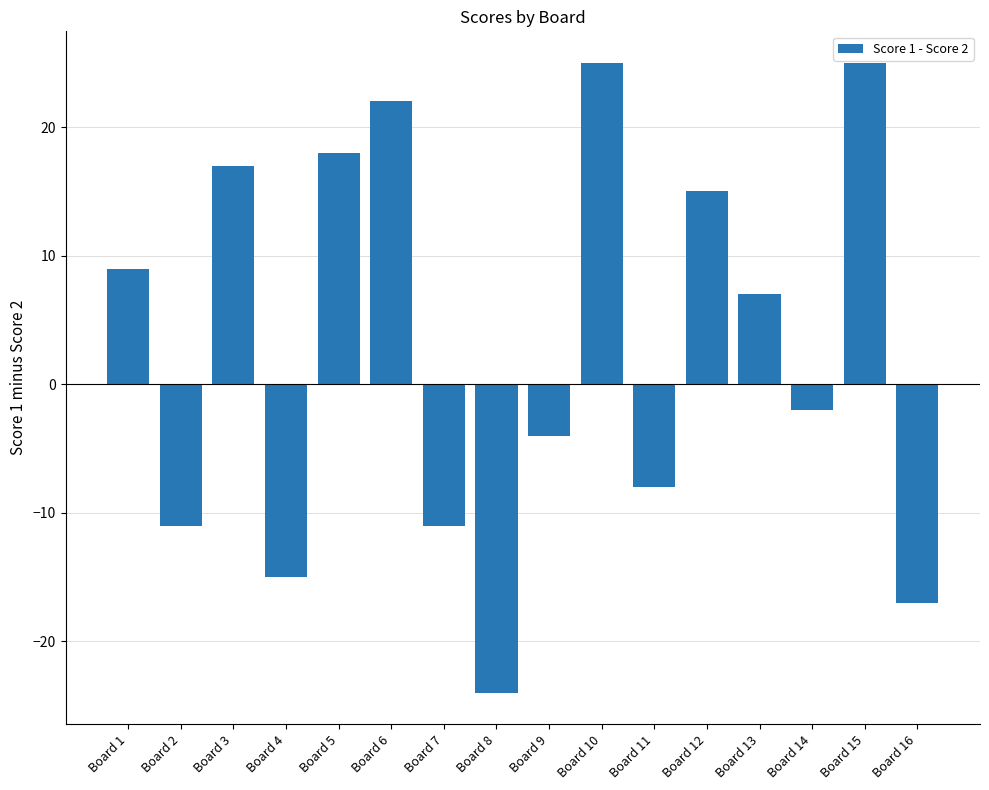

Which category has the lowest value across all series?

Board 8